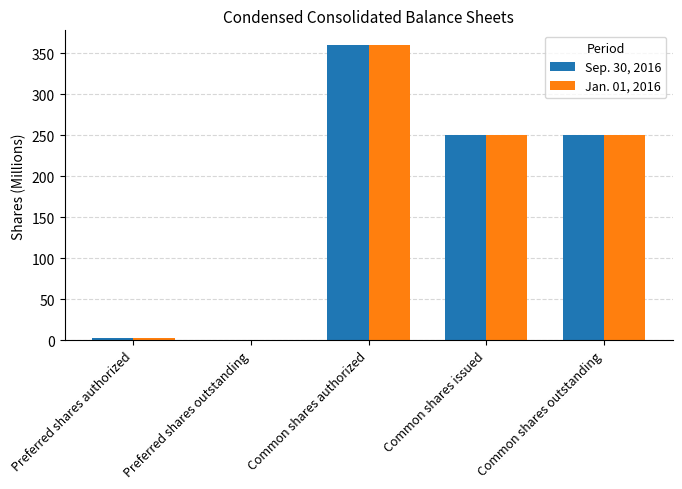

The Sep. 30, 2016 series shows 0.0 at Preferred shares outstanding. True or false?

True